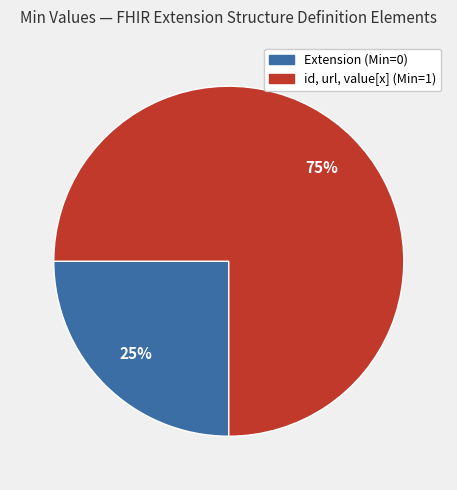

To the nearest percent, what portion does id, url, value[x] (Min=1) represent?

75%